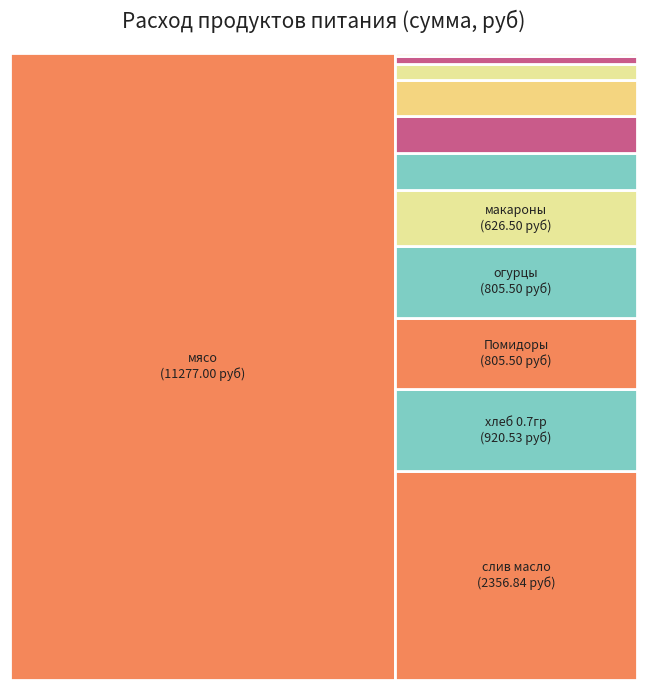

Is there any slice that represents more than half of the pie?

Yes